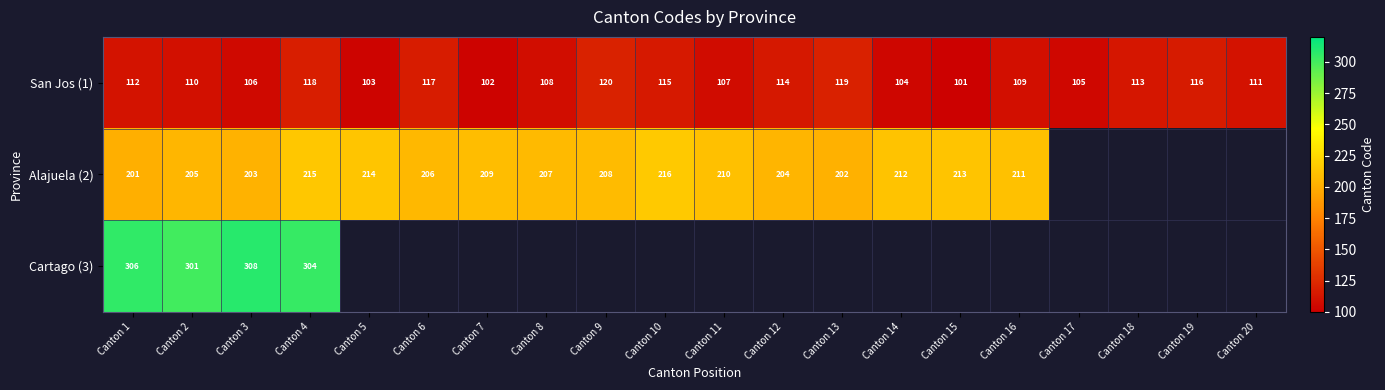

What is the maximum value shown in the chart?

308.0